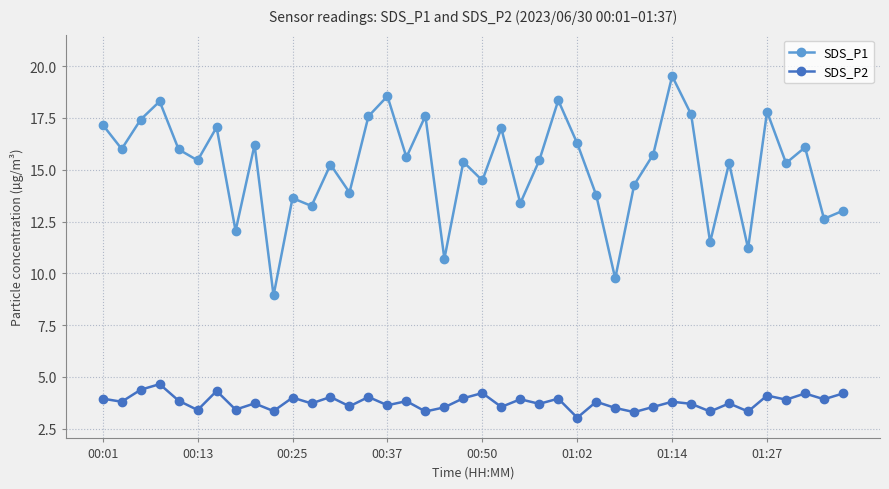

What is the value of the SDS_P2 point at the 11th from the left?

4.0